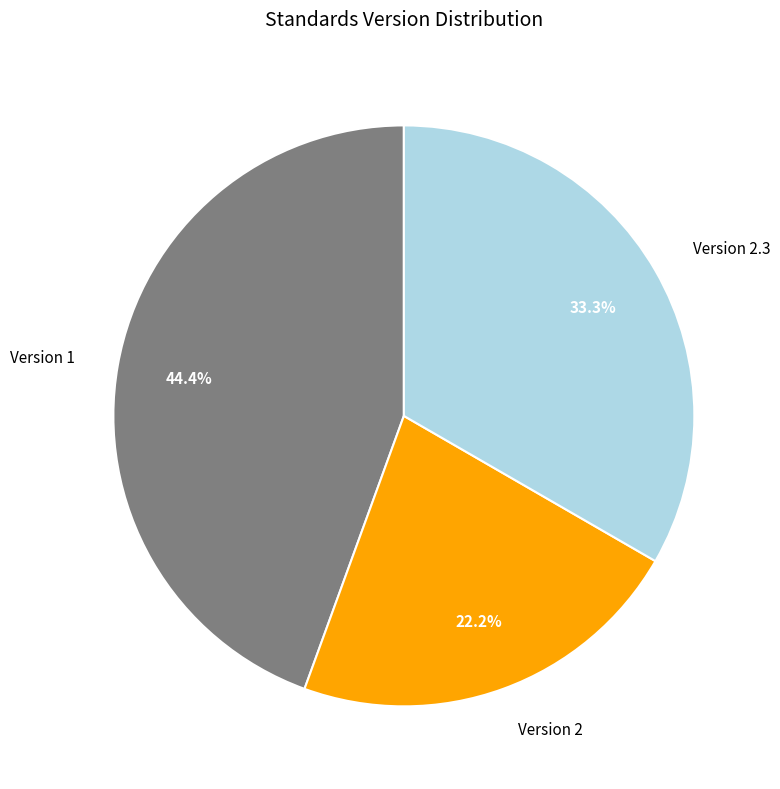

Which category has the biggest portion of the pie?

Version 1